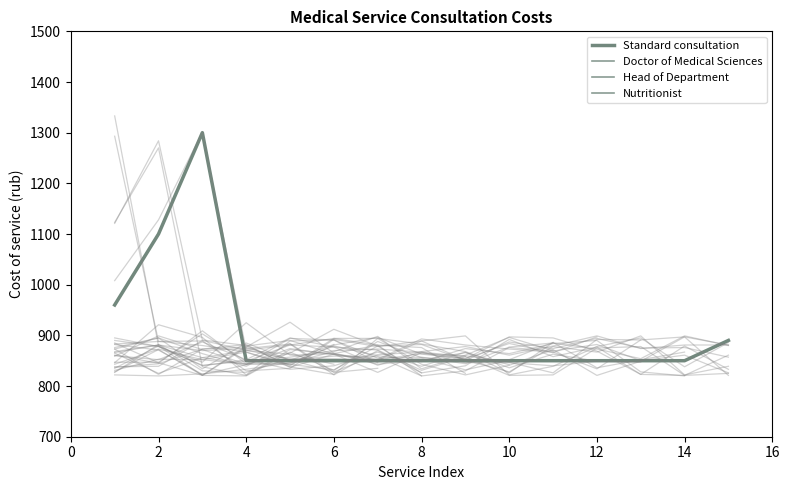

Which series changed the most between 4 and 14?

Standard consultation